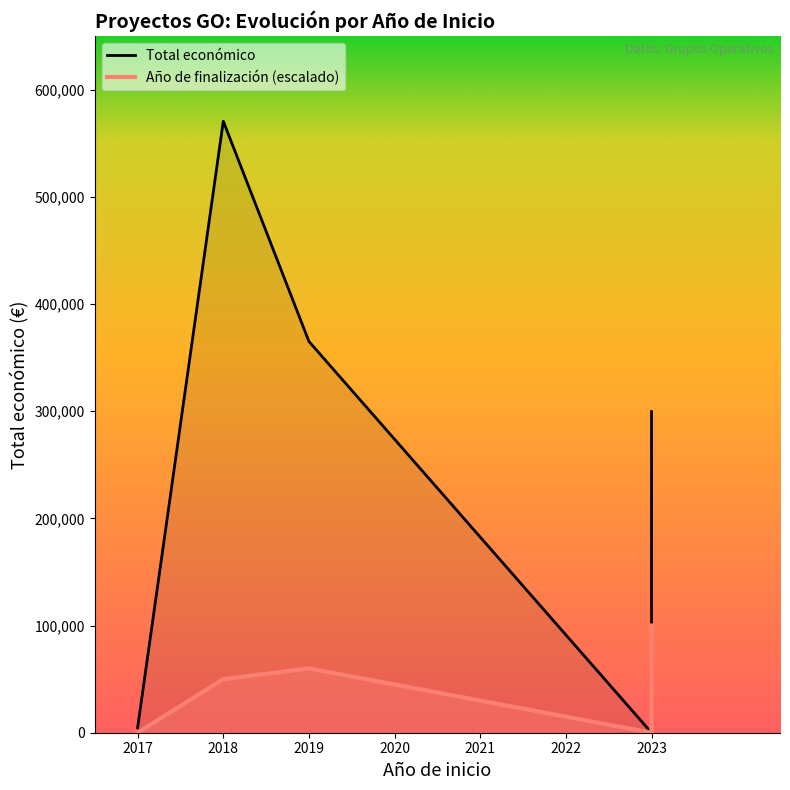

True or false: Total económico and Año de finalización intersect in this chart.

False